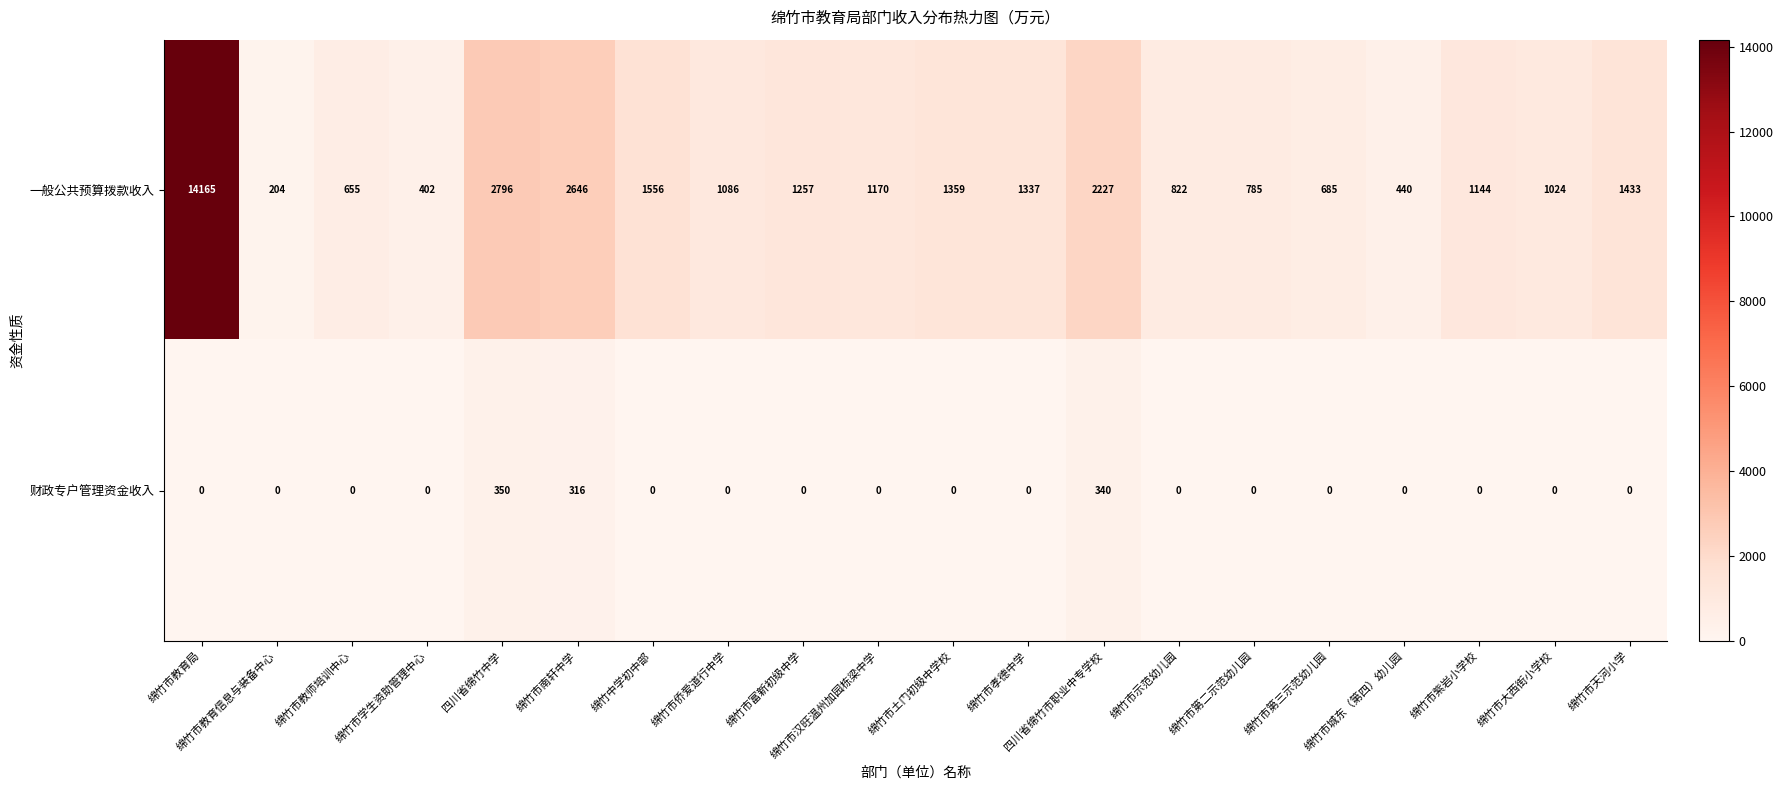

List the series in order of their peak value, highest first.

一般公共预算拨款收入, 财政专户管理资金收入